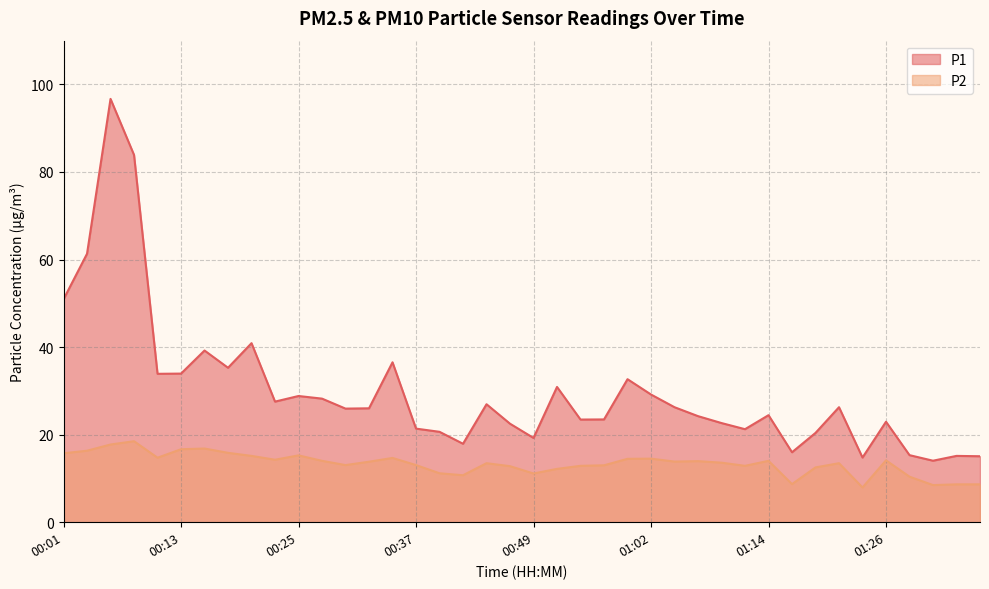

What is the label of the 17th point from the right?

00:57